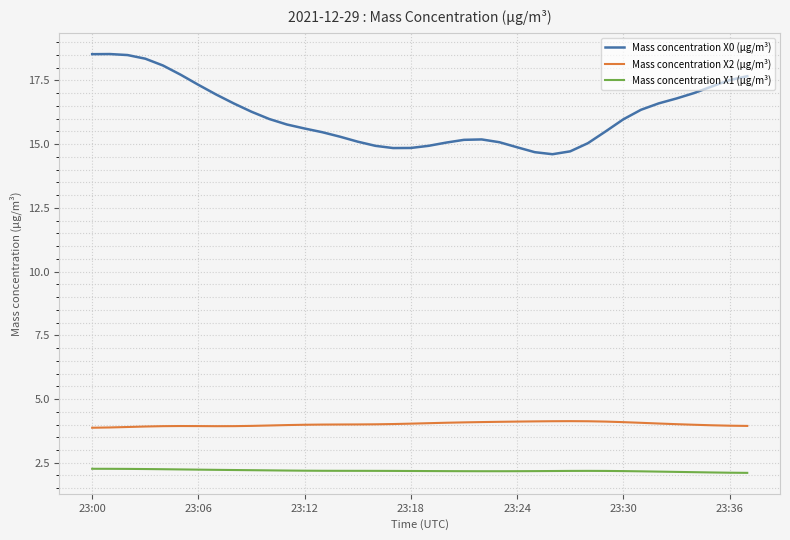

Which series has the widest spread of values?

Mass concentration X0 (μg/m³)